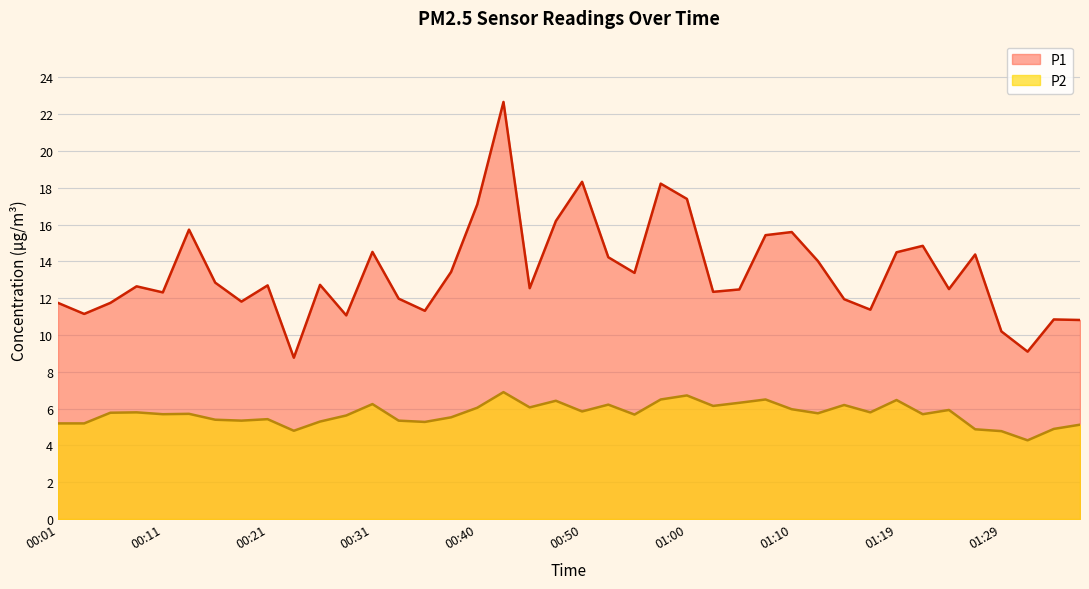

What is the average value of the P1 series?

13.4